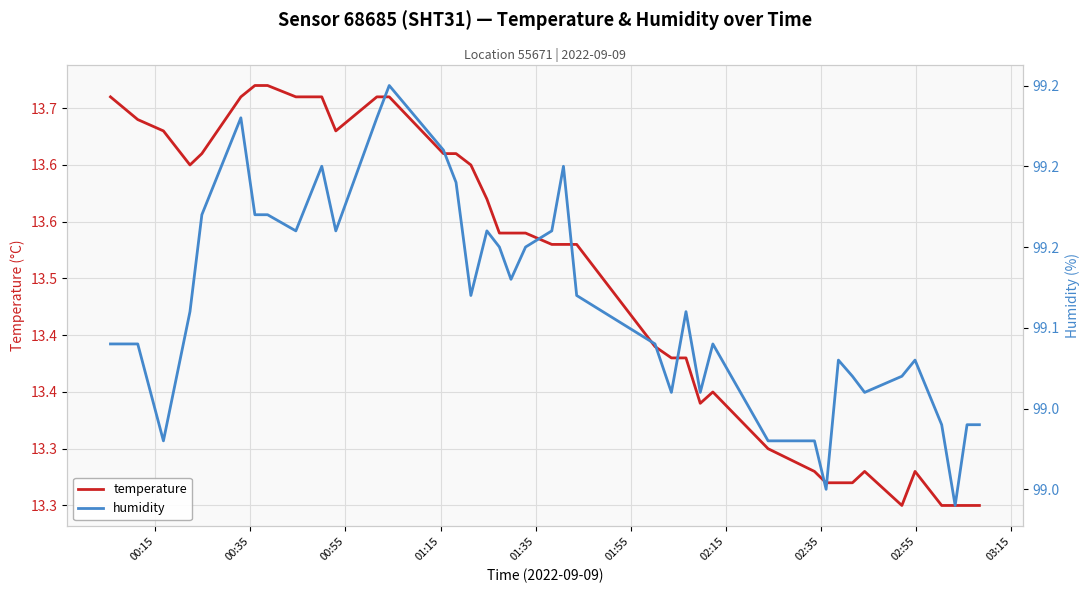

True or false: temperature and humidity intersect in this chart.

False